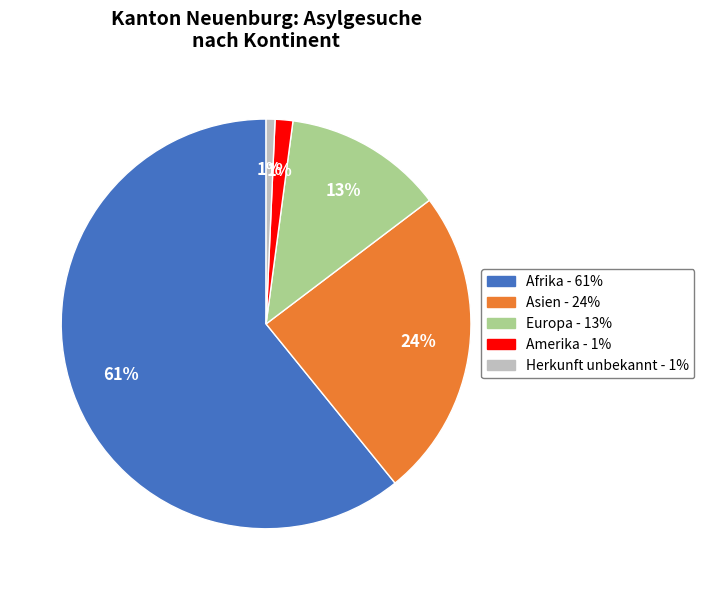

Which category has the biggest portion of the pie?

Afrika